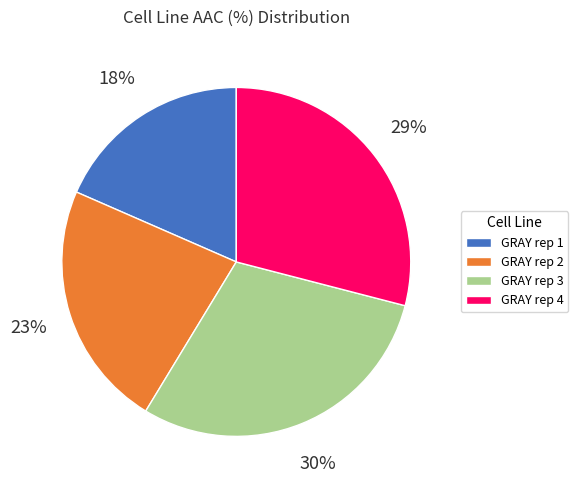

True or false: GRAY rep 3 accounts for 30% of the total.

True